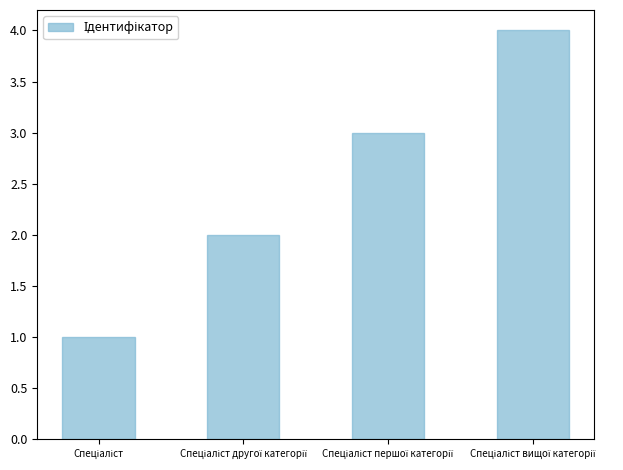

What is the sum of all values?

10